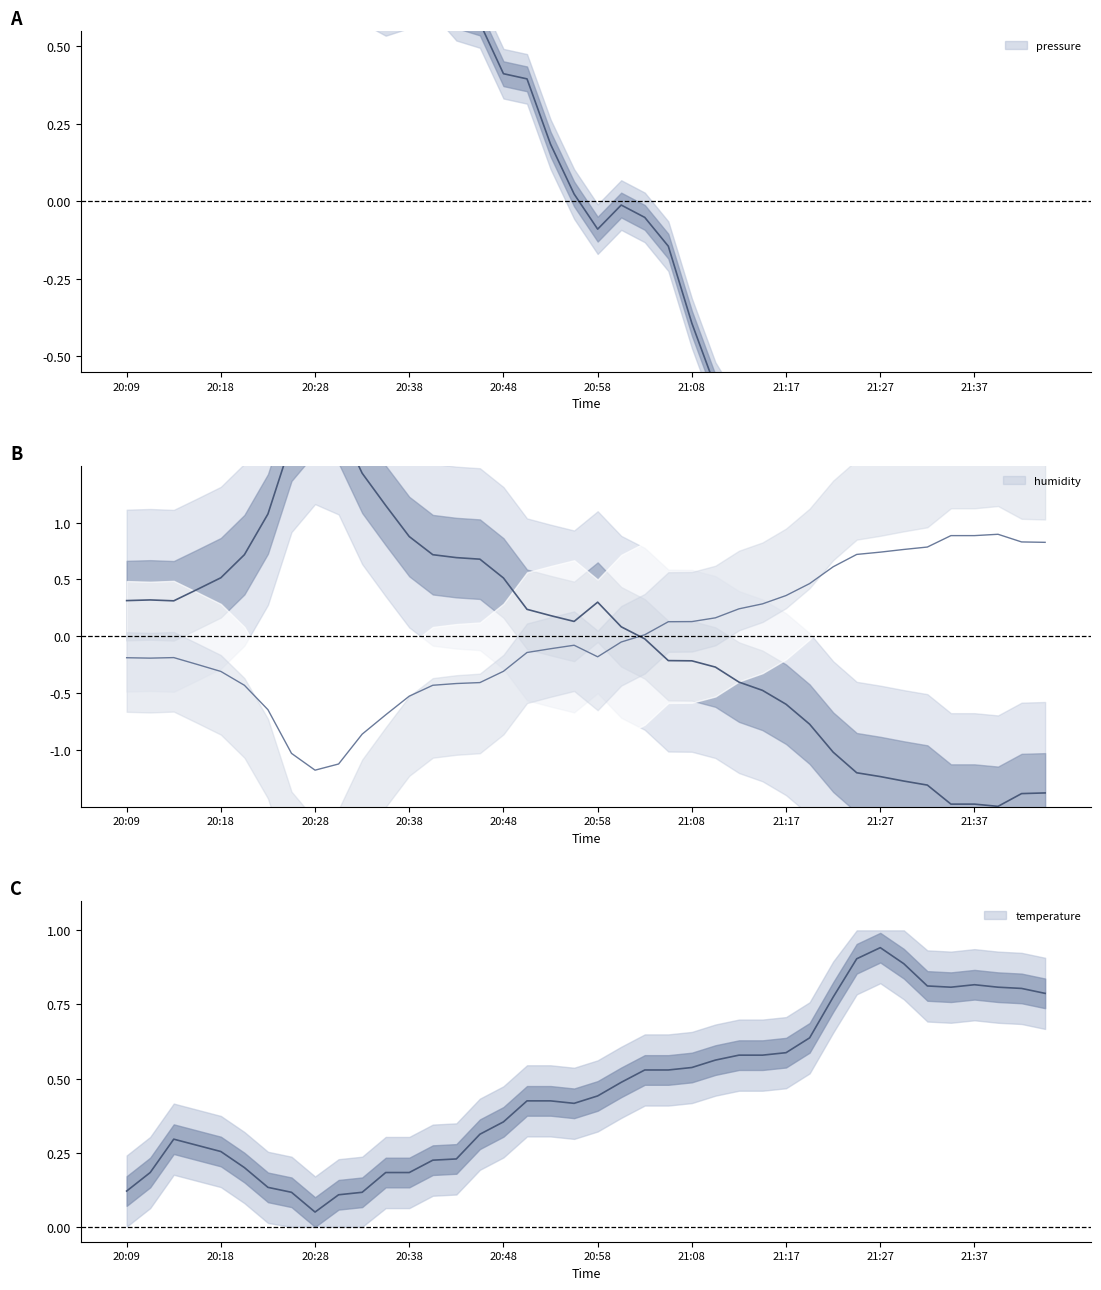

True or false: pressure has a value of 1.6 at 20:16.

True